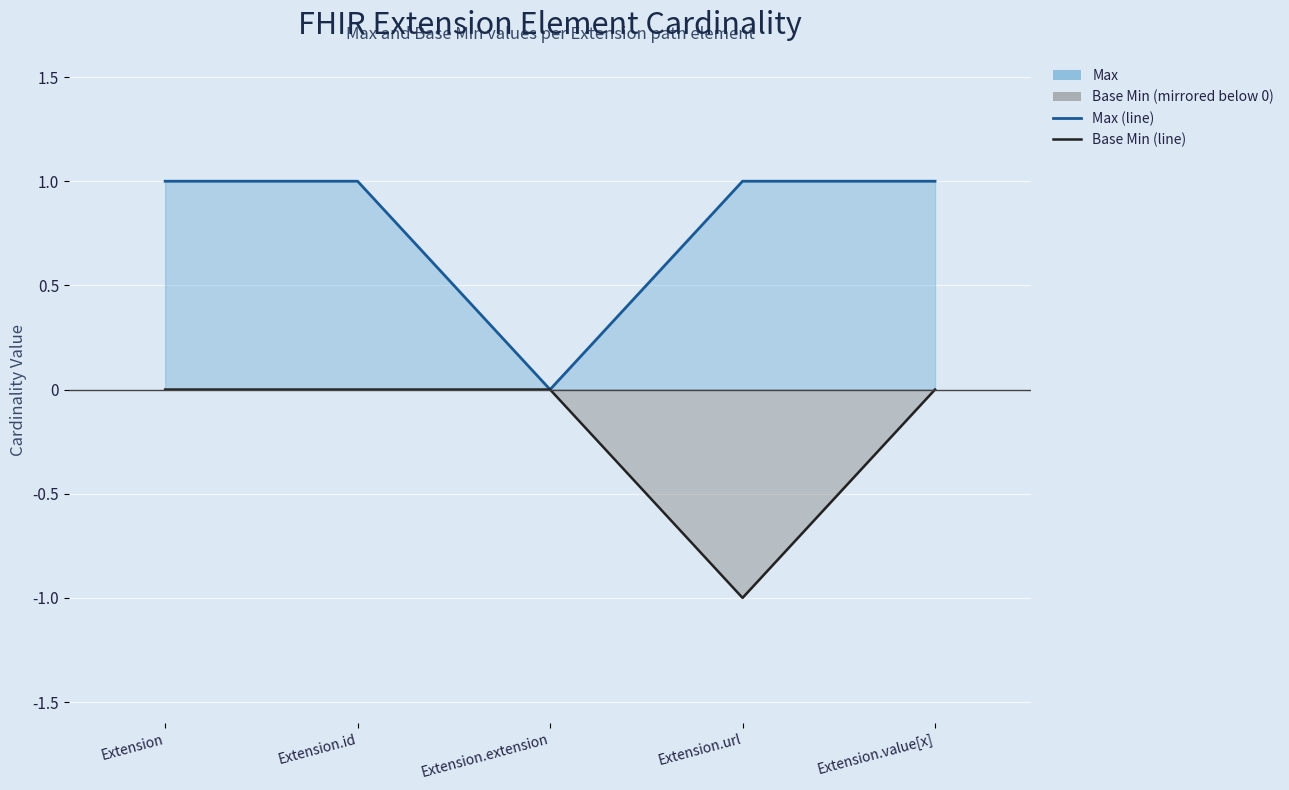

What is the label of the 2nd point from the right?

Extension.url